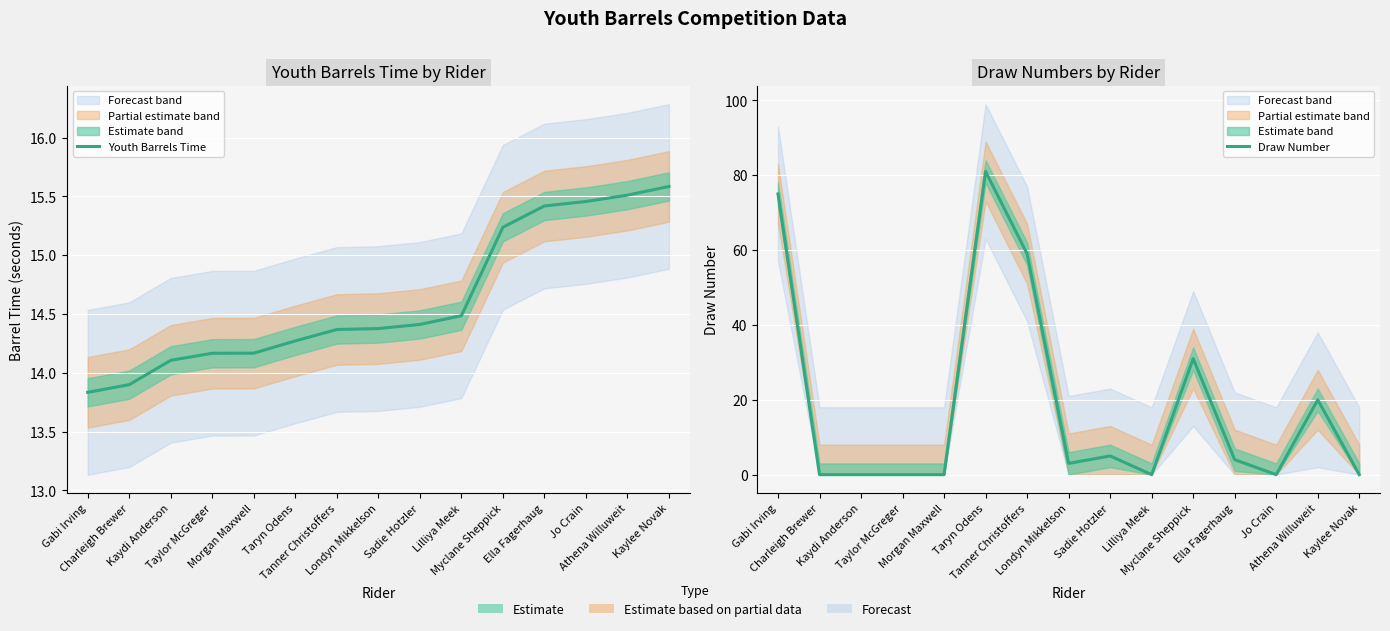

What are all the series names shown in the legend?

Youth Barrels Time, Draw Number